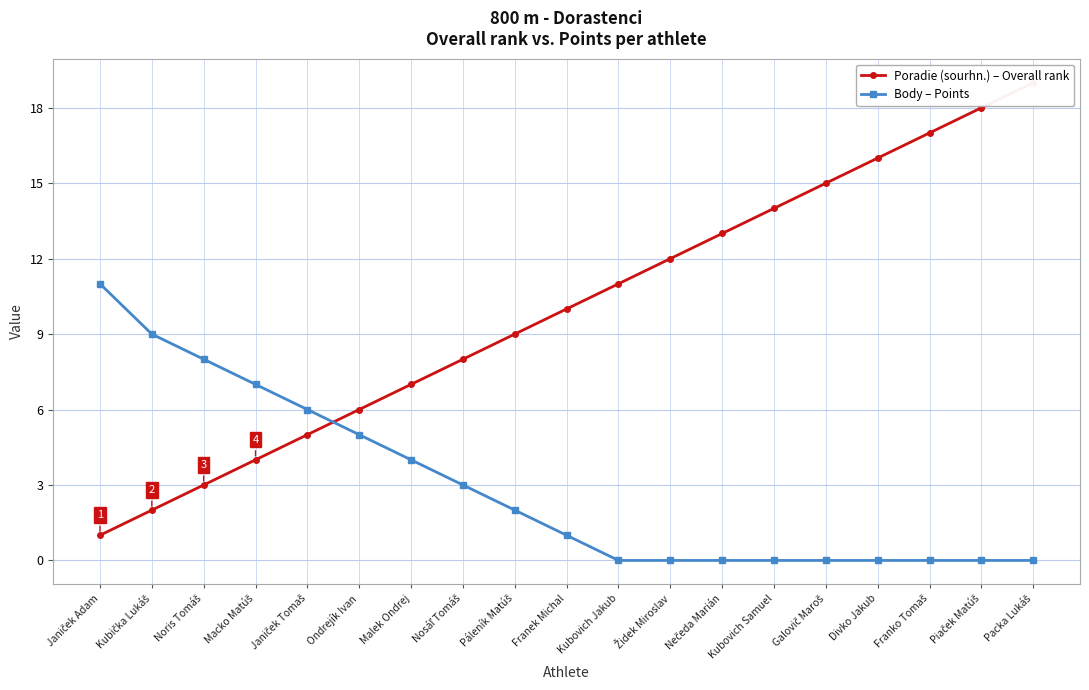

True or false: Body – Points and Poradie (sourhn.) – Overall rank cross at least once.

True